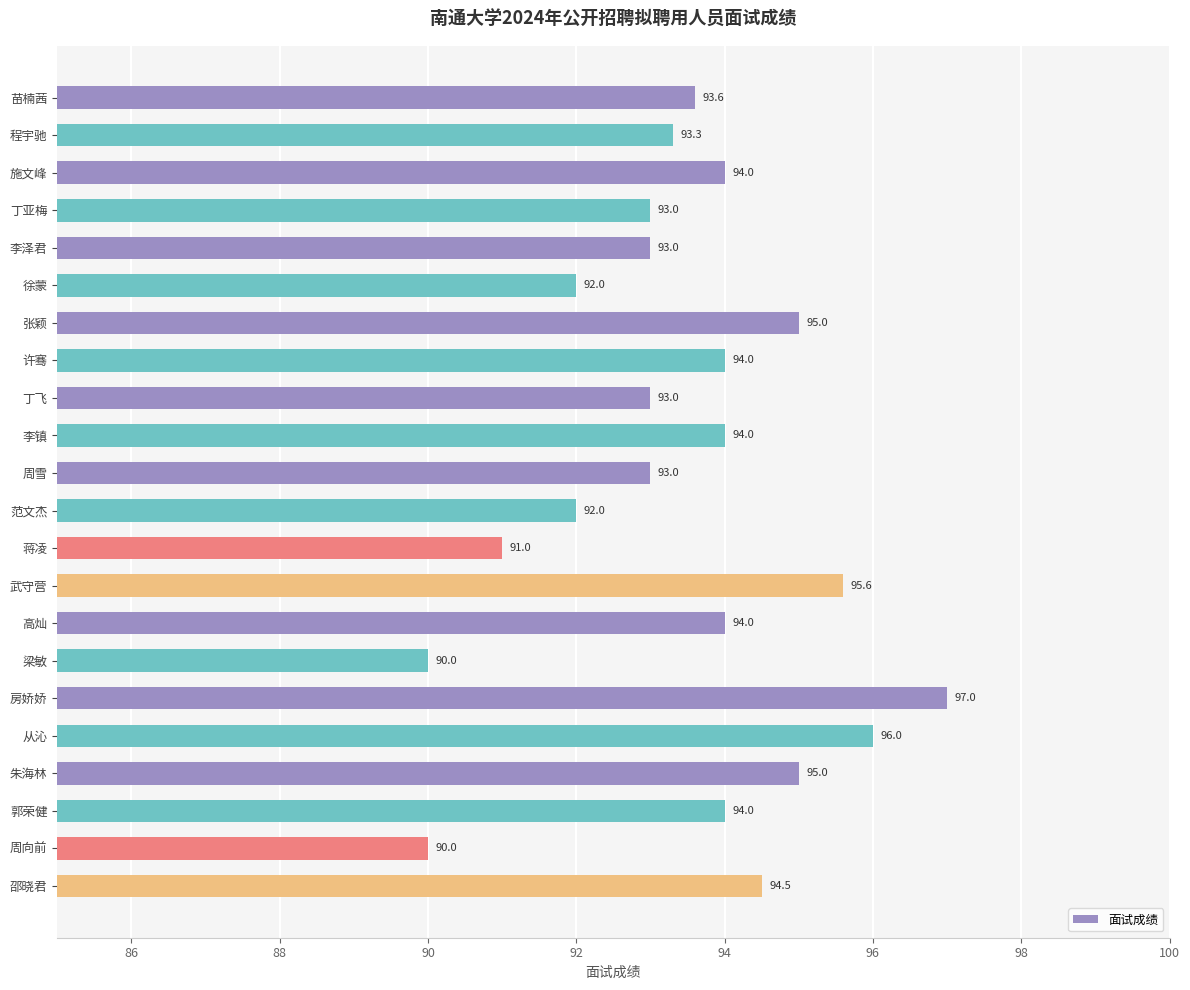

Read the value at 房娇娇.

97.0